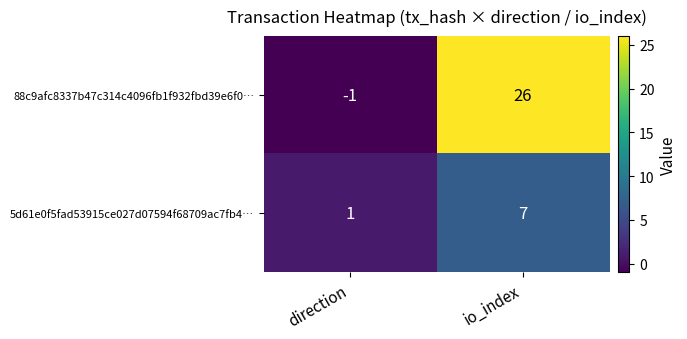

At io_index, list the series in order from smallest to largest.

5d61e0f5fad53915ce027d07594f68709ac7fb4…, 88c9afc8337b47c314c4096fb1f932fbd39e6f0…